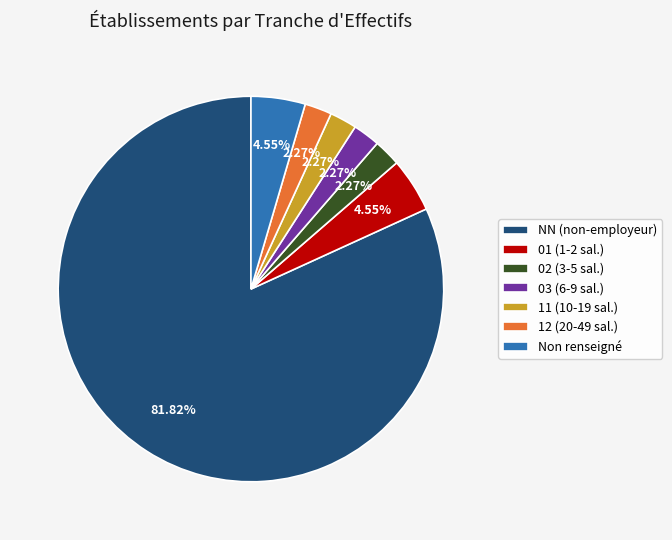

Count the number of slices in the pie.

7